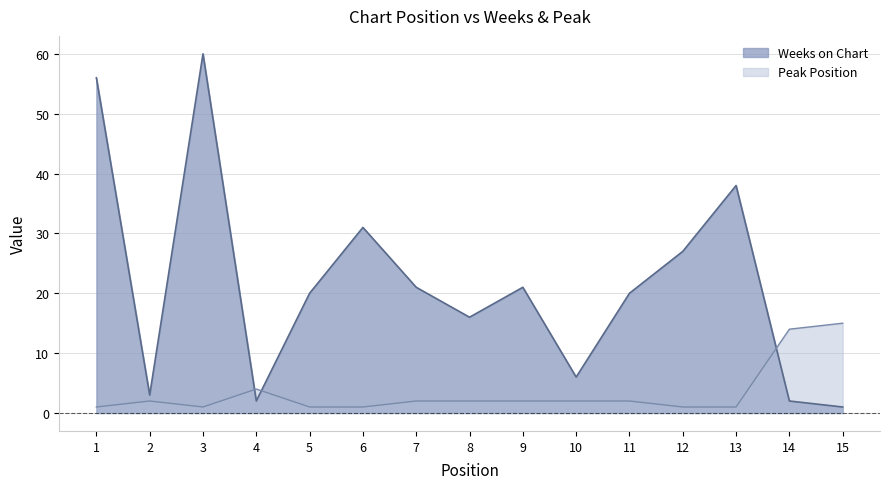

How many interior local peaks does the Weeks on Chart series have?

4